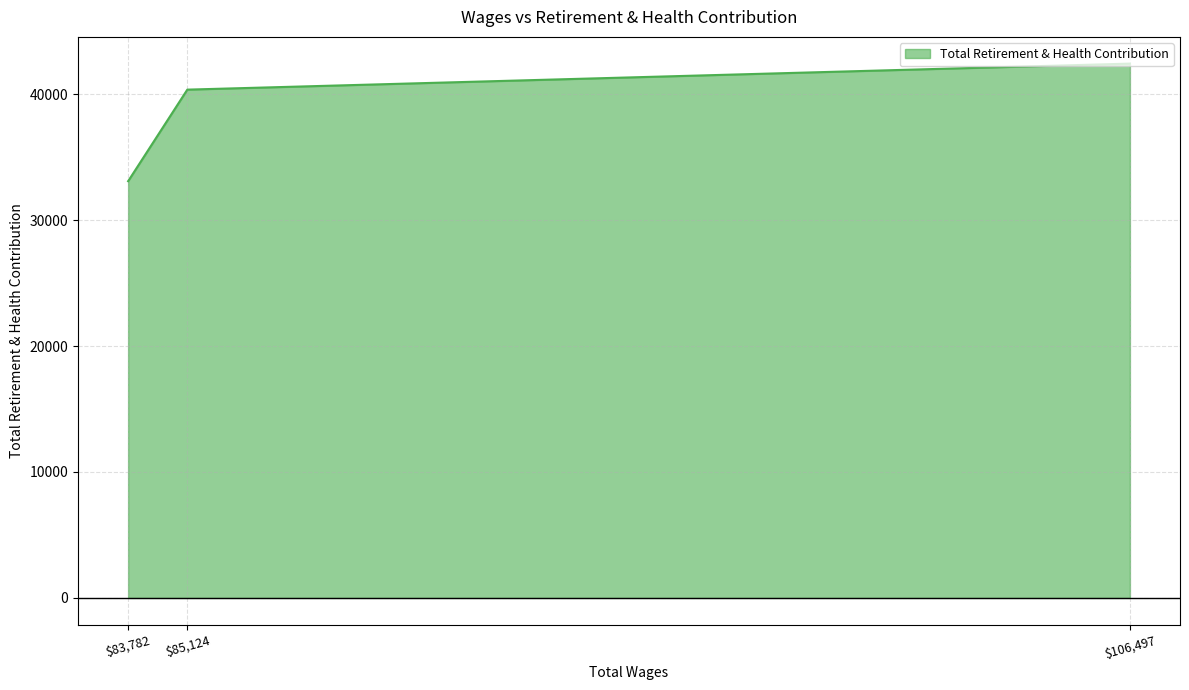

At which label is the value closest to 37761?

85124.0